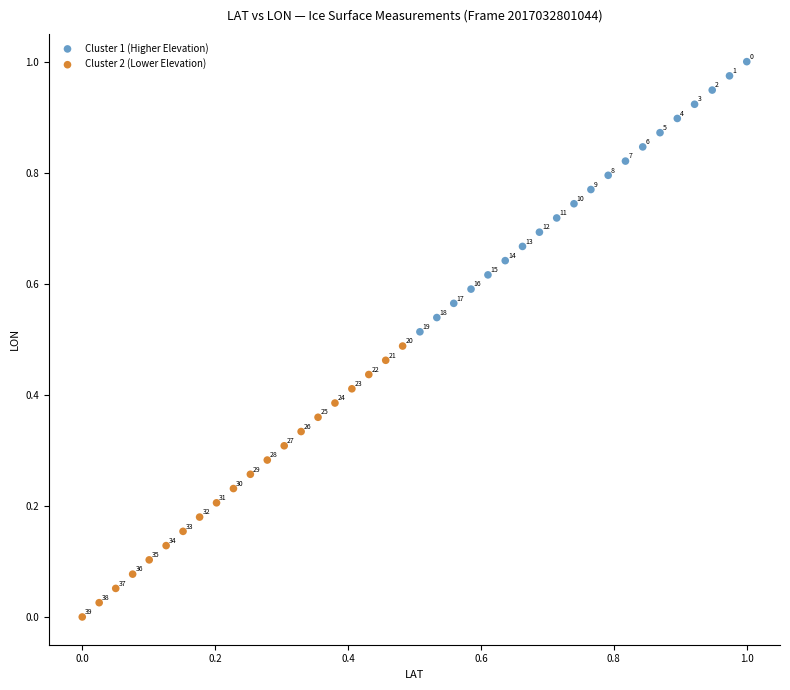

Which series has the widest spread of Y values?

Cluster 2 (Lower Elevation)